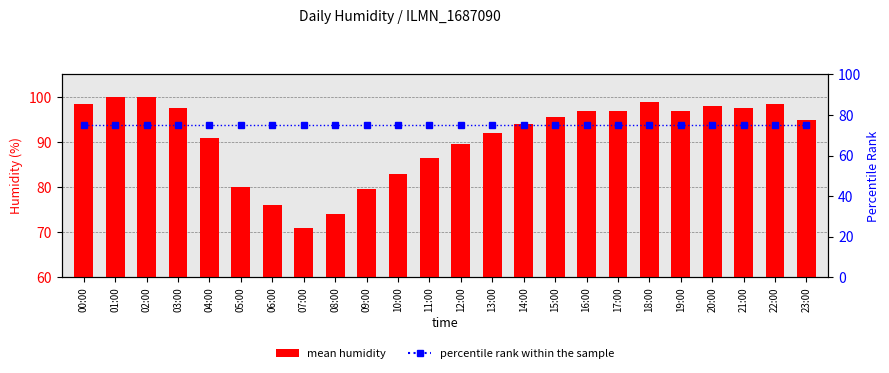

What is the minimum value shown in the chart?

71.0